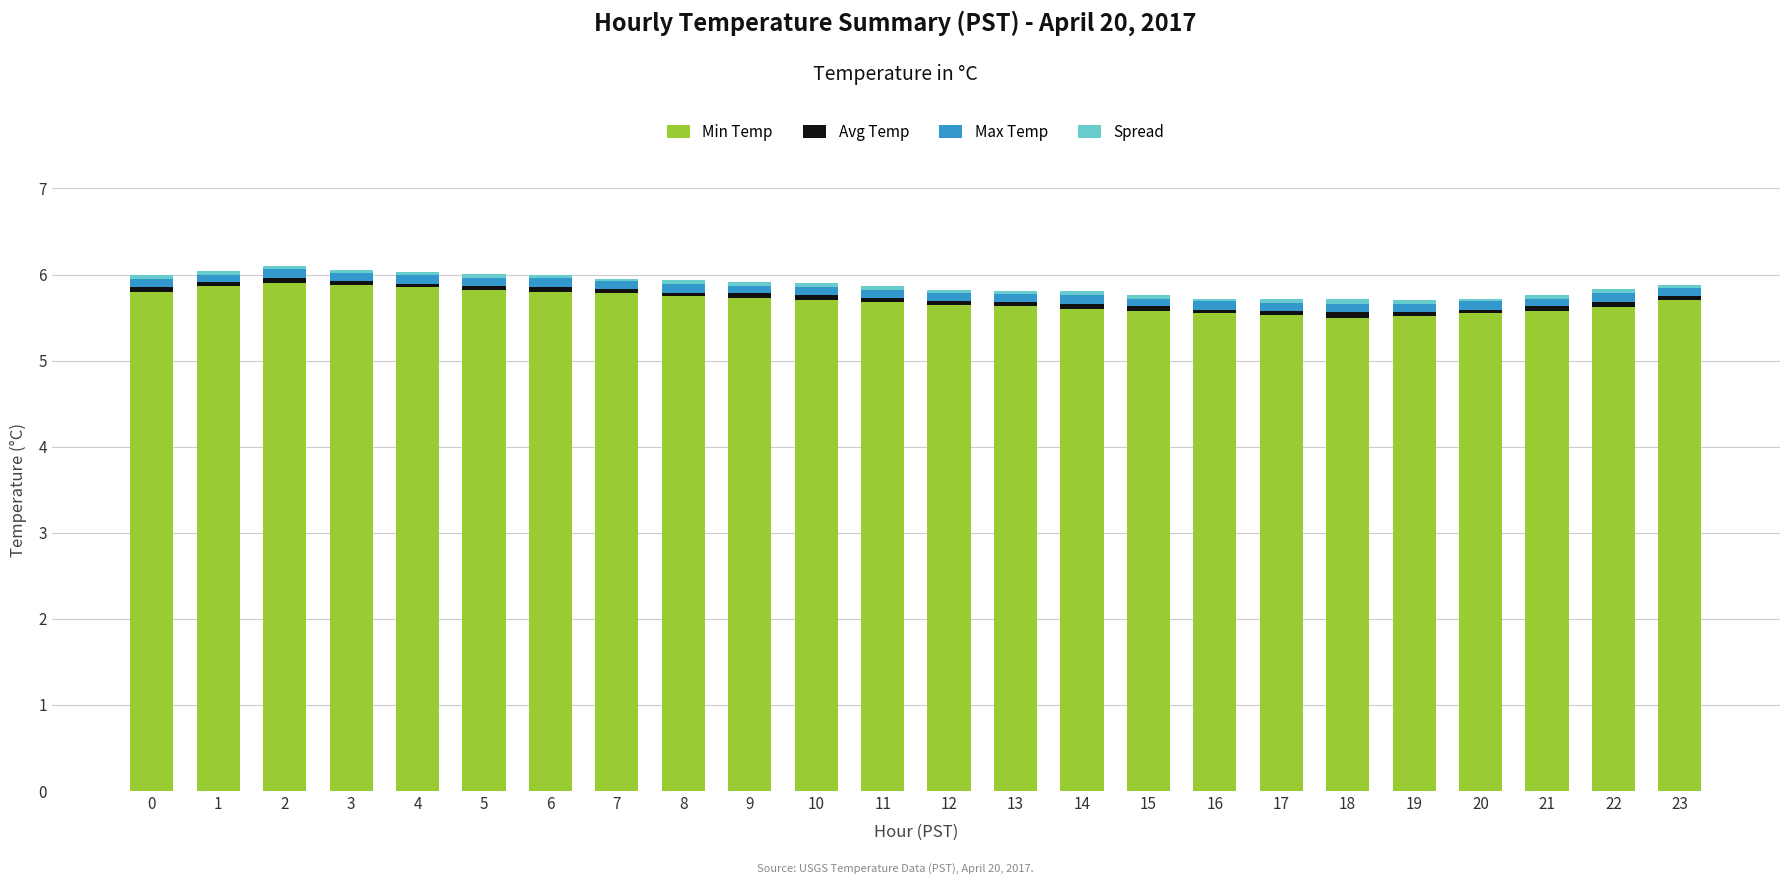

What is the maximum value for Min Temp?

5.9